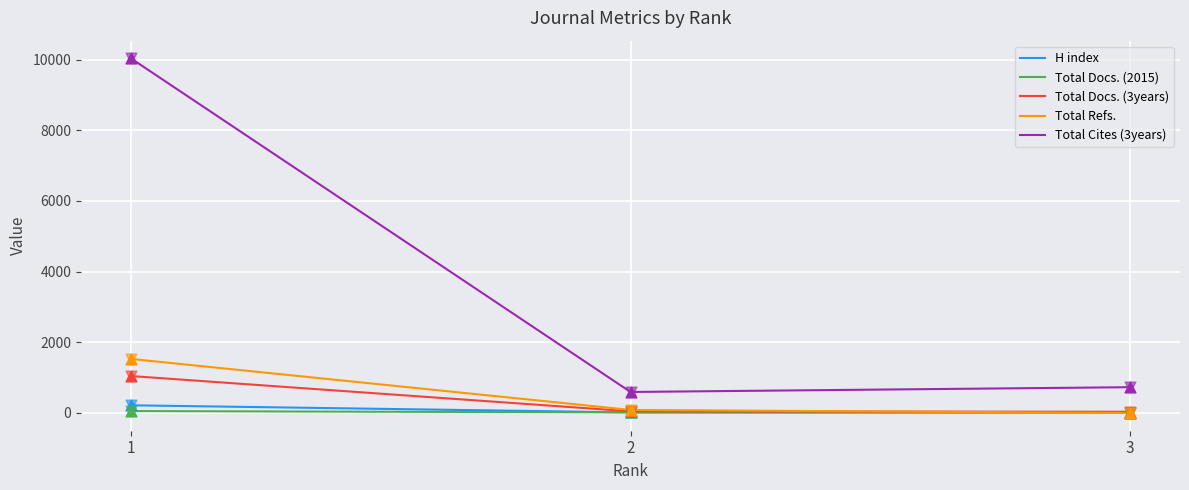

Is the value of Total Cites (3years) at 3 greater than the value of H index at 1?

Yes